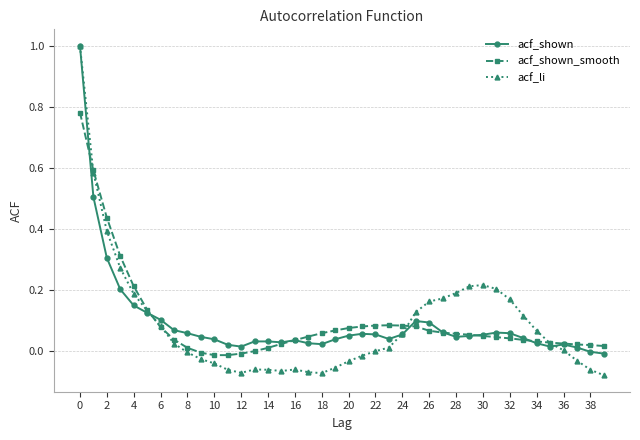

What is the maximum value shown in the chart?

1.0